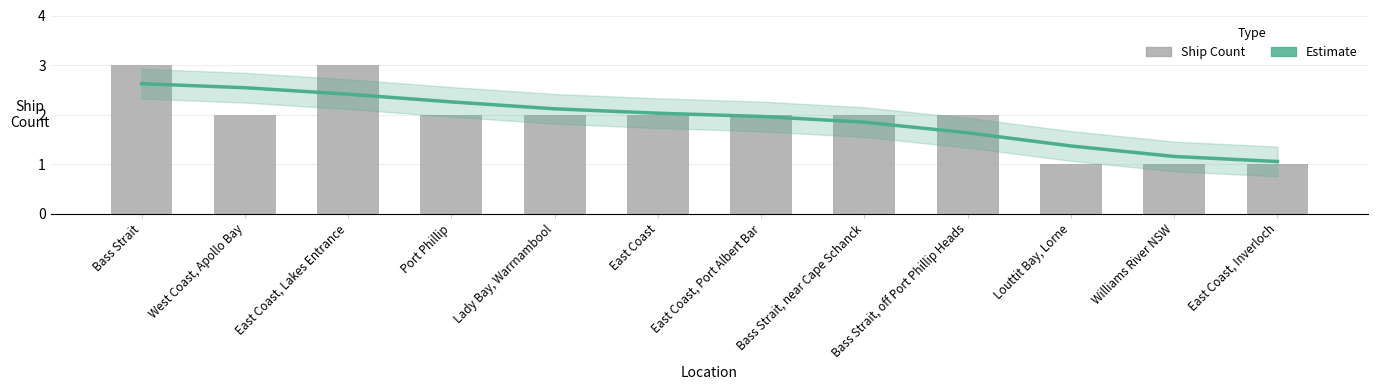

Is it true that Estimate equals 2.1 at Bass Strait, off Port Phillip Heads?

False